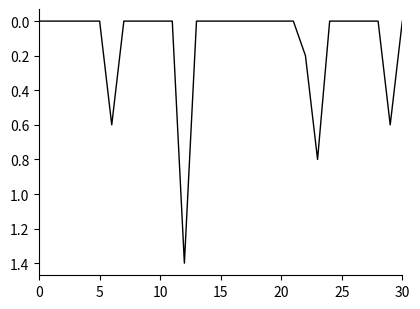

Is this an area chart (filled region under the line)?

No